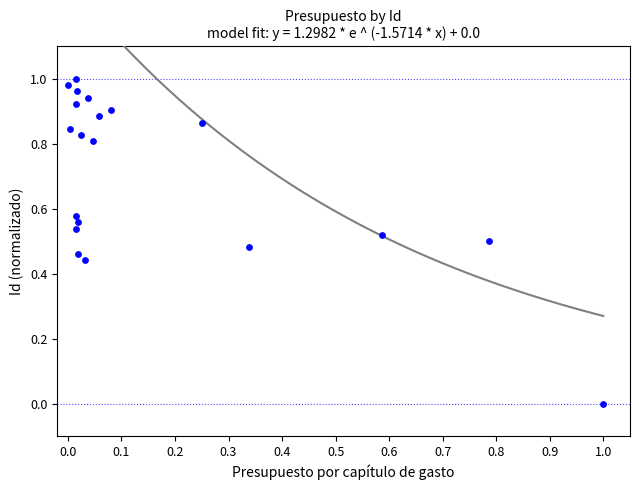

How many points are shown in the scatter plot?

20